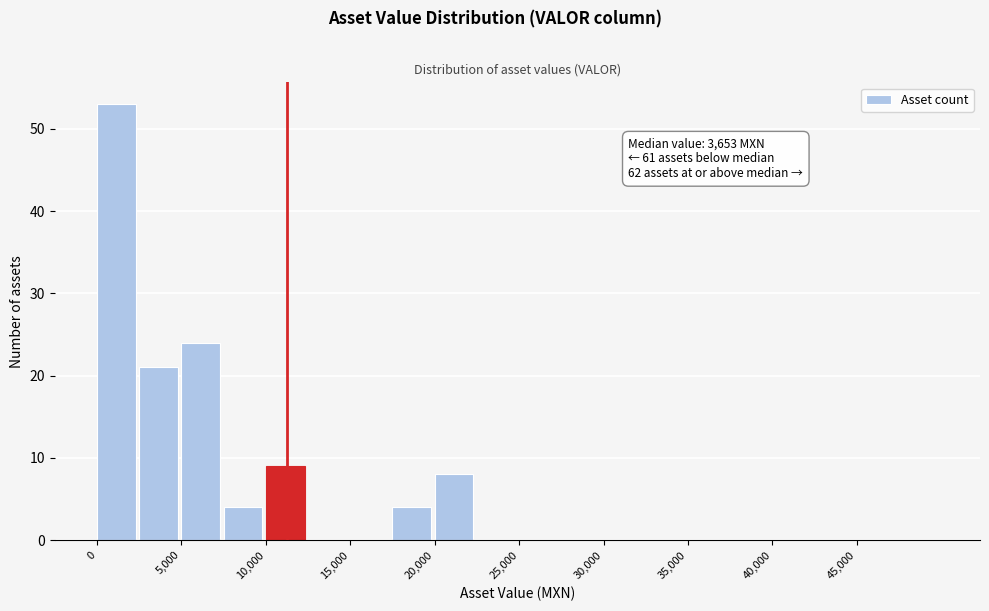

Which range on the x-axis has the tallest bar?

0 to 2500